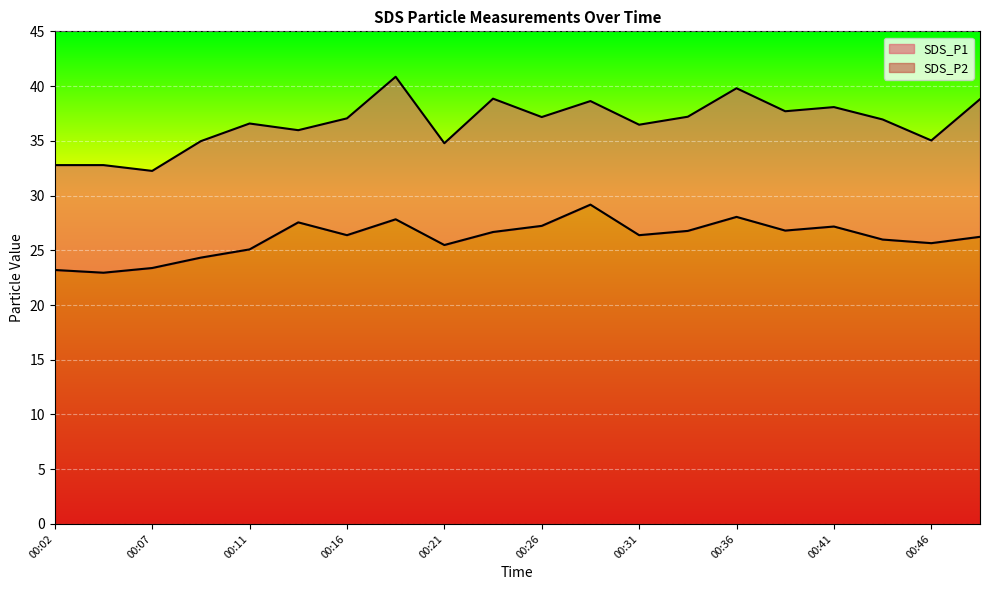

The value of SDS_P1 at 00:04 is 19.5. True or false?

False